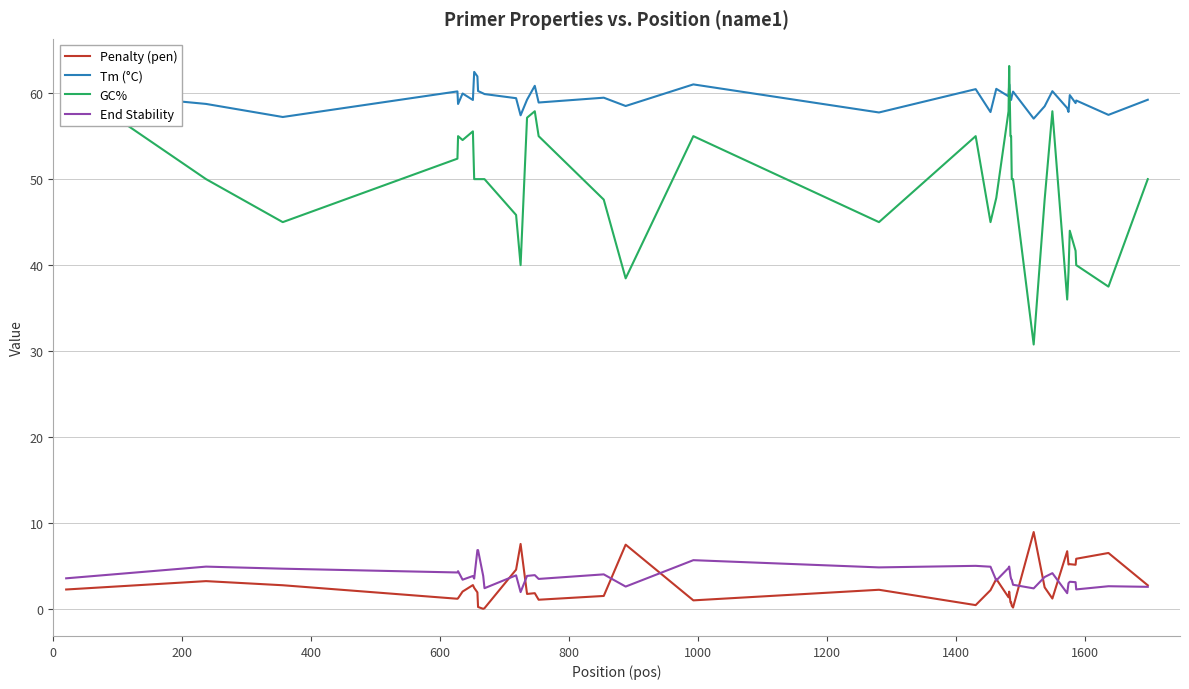

True or false: Penalty (pen) and Tm (°C) cross at least once.

False